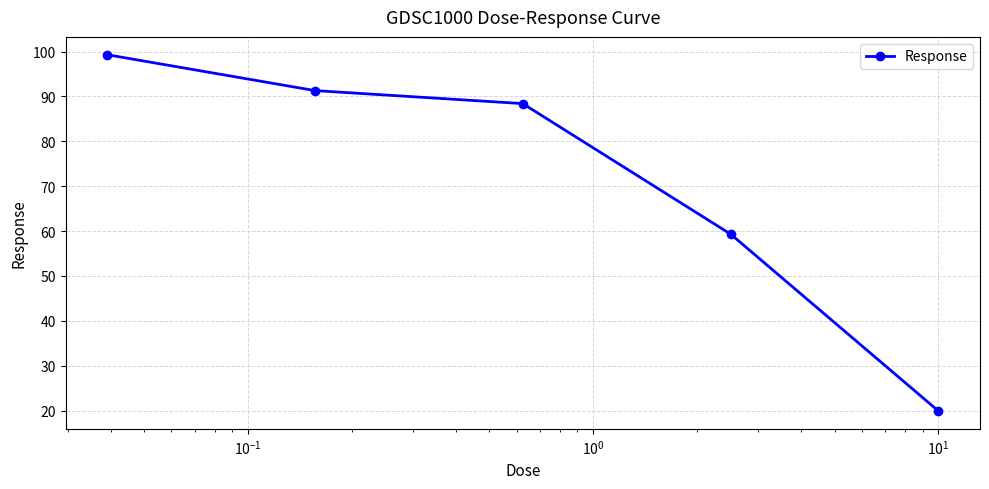

What is the value of the 1st point from the left?

99.3